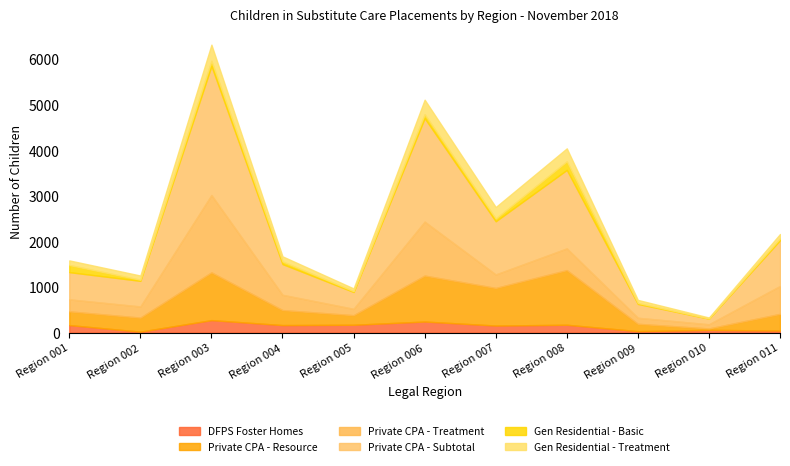

Is it true that Private CPA - Resource equals 1322 at Region 003?

True